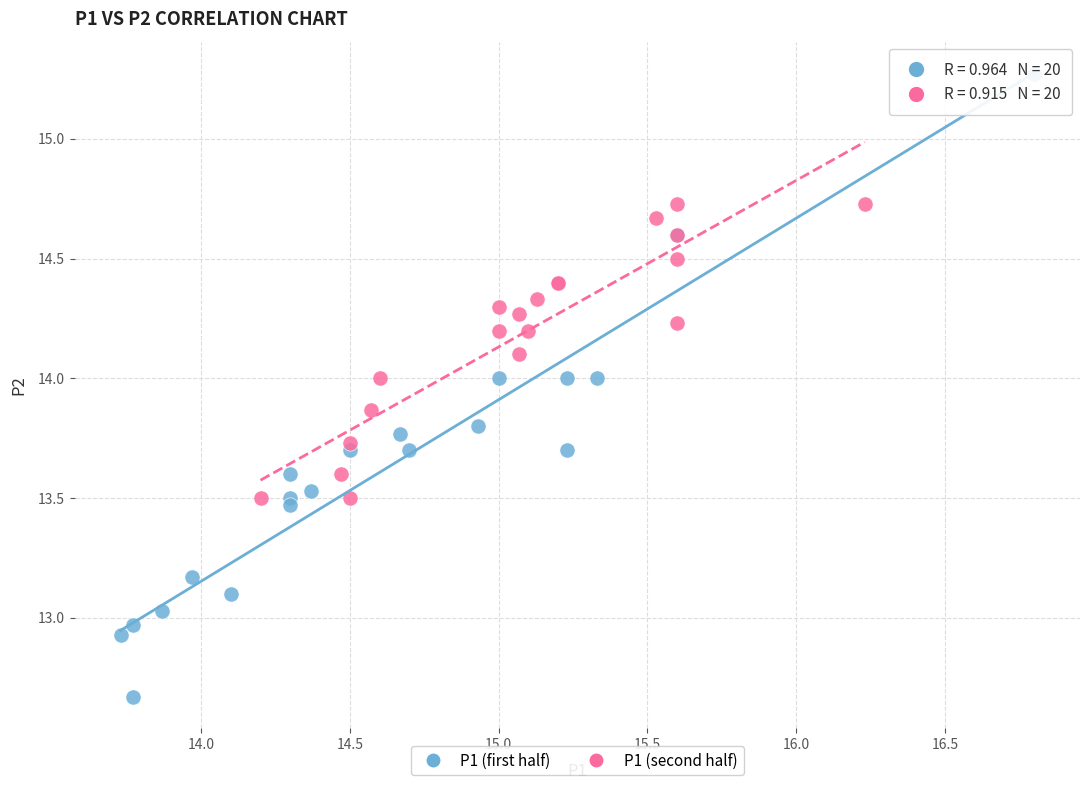

Which series contains the highest Y value?

P1 (first half)